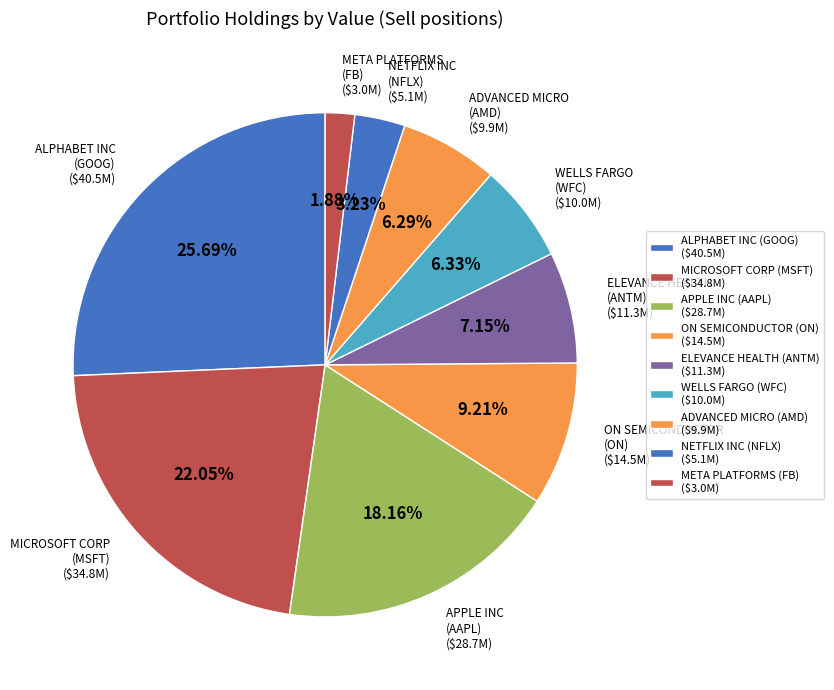

Which slice is the smallest?

META PLATFORMS
(FB)